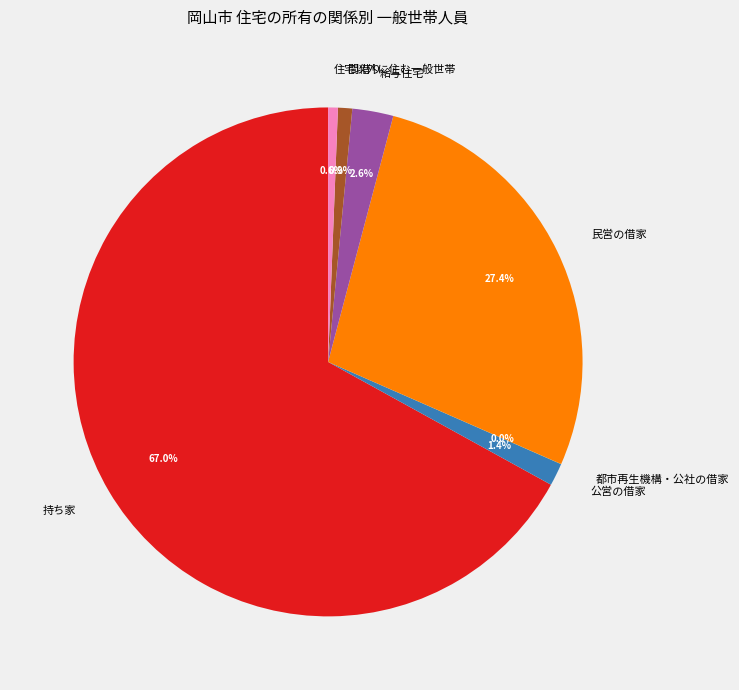

What is the ratio of the value at 住宅以外に住む一般世帯 to the value at 給与住宅?

0.2